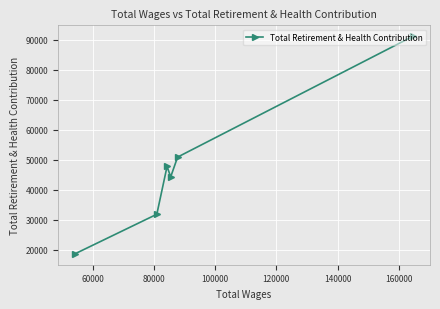

What is the greatest value displayed?

91171